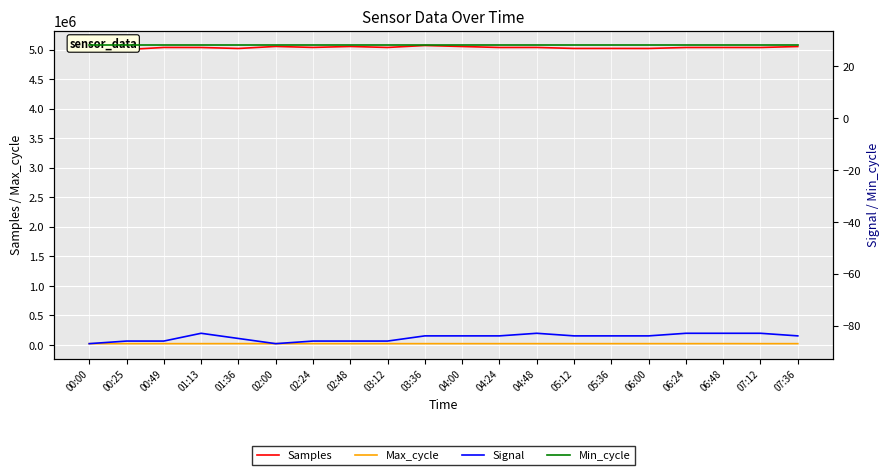

True or false: Signal and Samples intersect in this chart.

False